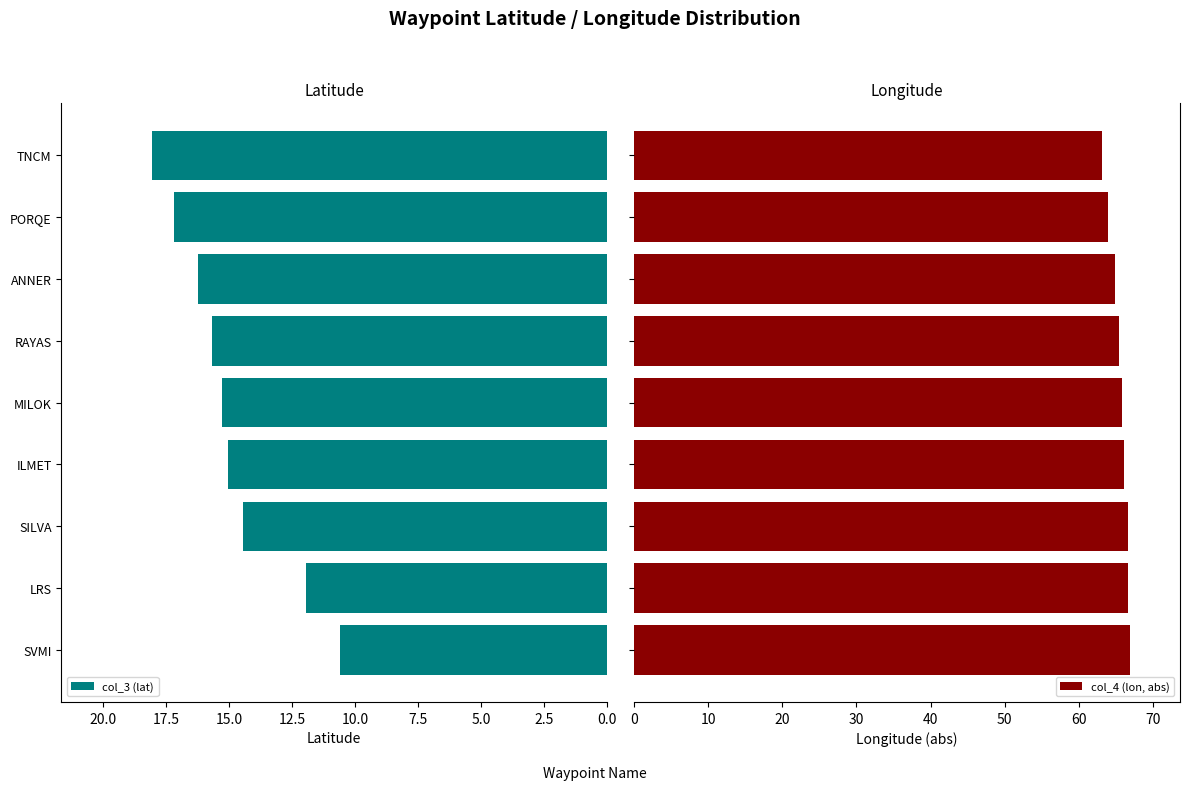

The col_3 (lat) series shows 15.7 at RAYAS. True or false?

True